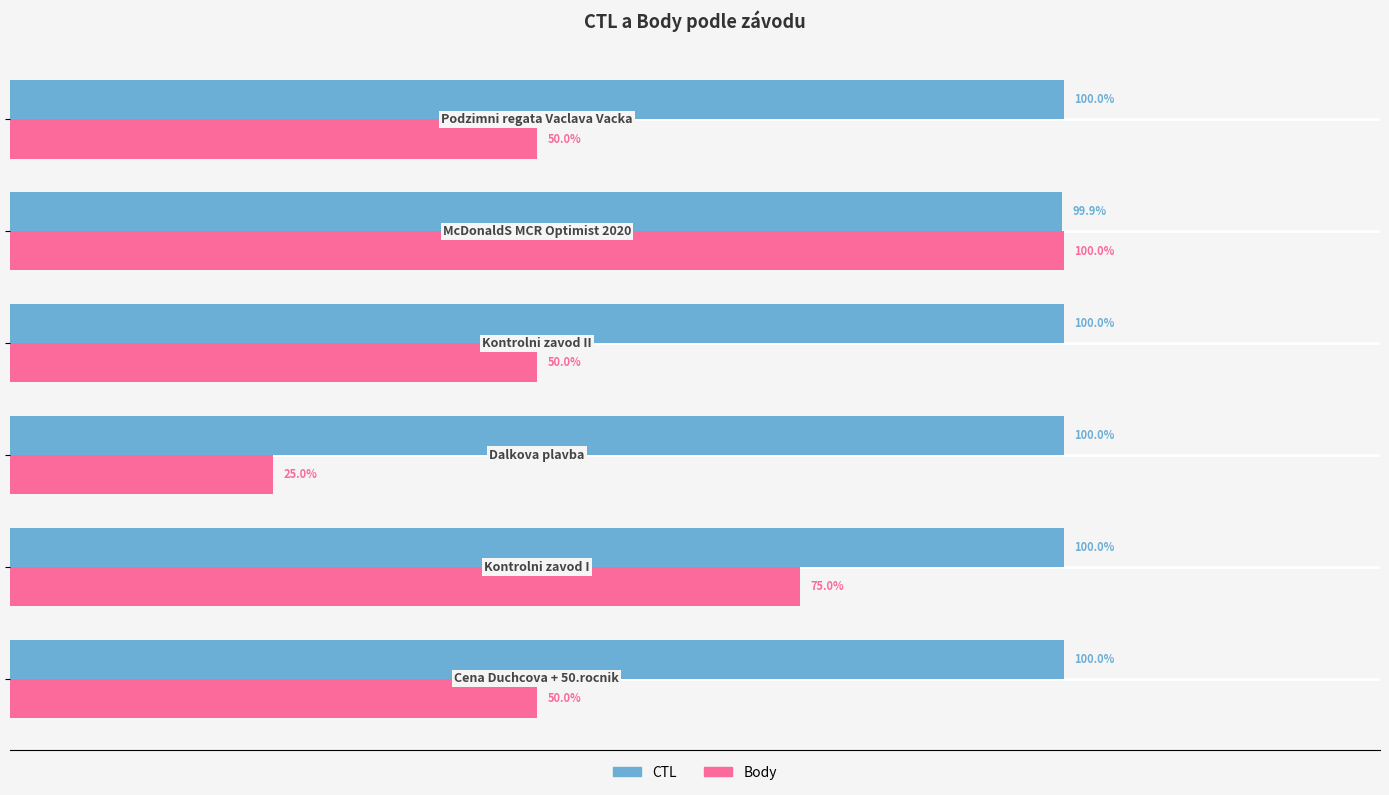

Which series has the largest range (max minus min)?

Body